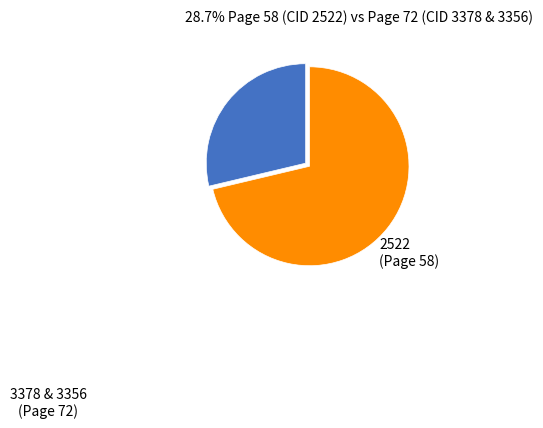

Does any single category account for the majority?

Yes